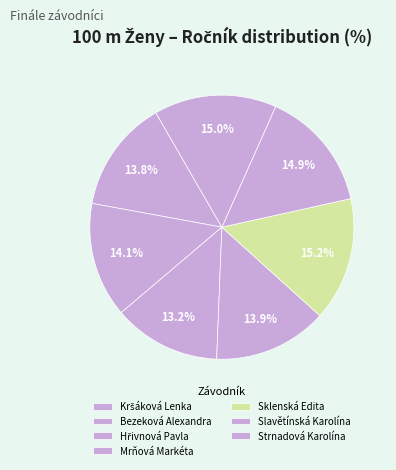

How much of the chart is everything except Bezeková Alexandra?

85.9%